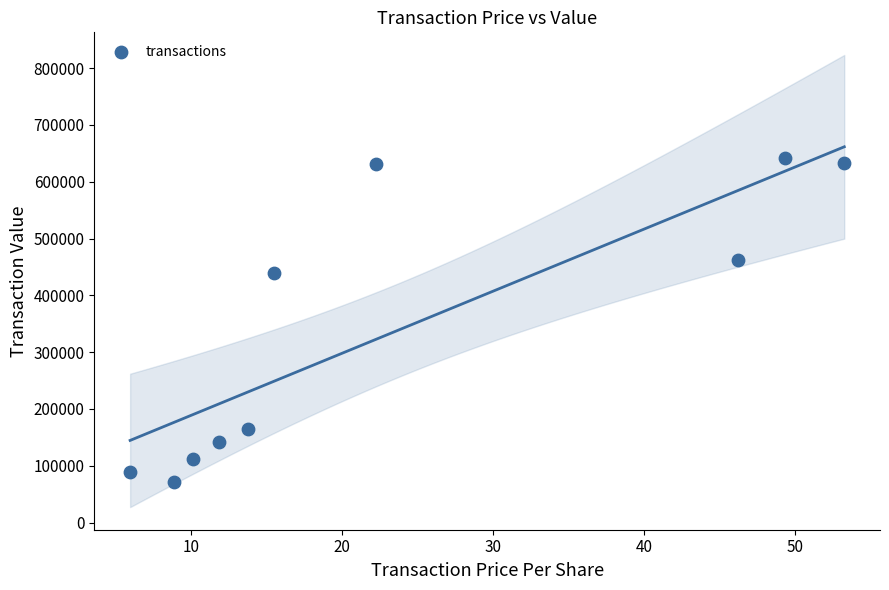

What Y value in the scatter plot is closest to 356335?

439002